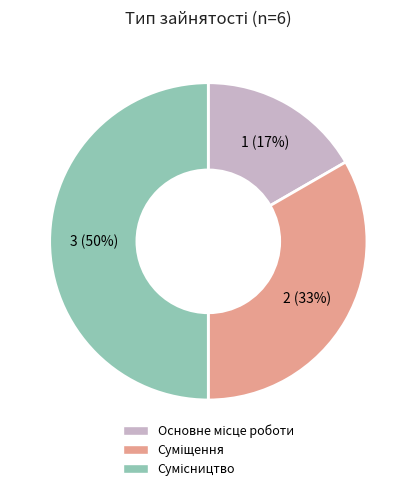

To the nearest percent, what is the average slice percentage?

33%